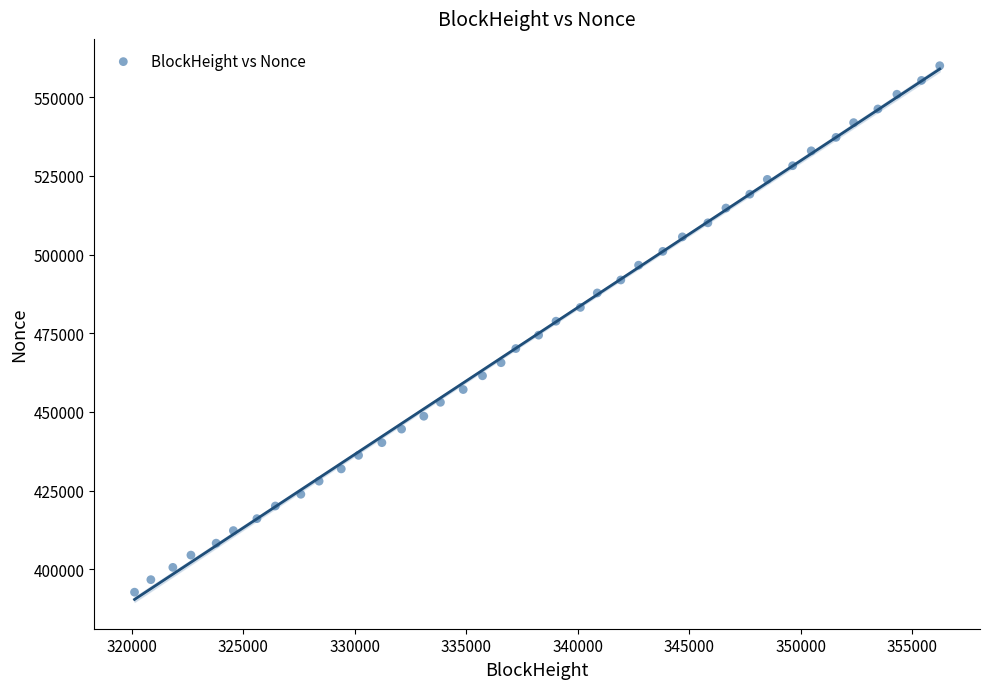

What is the range of X values (max minus min)?

36107